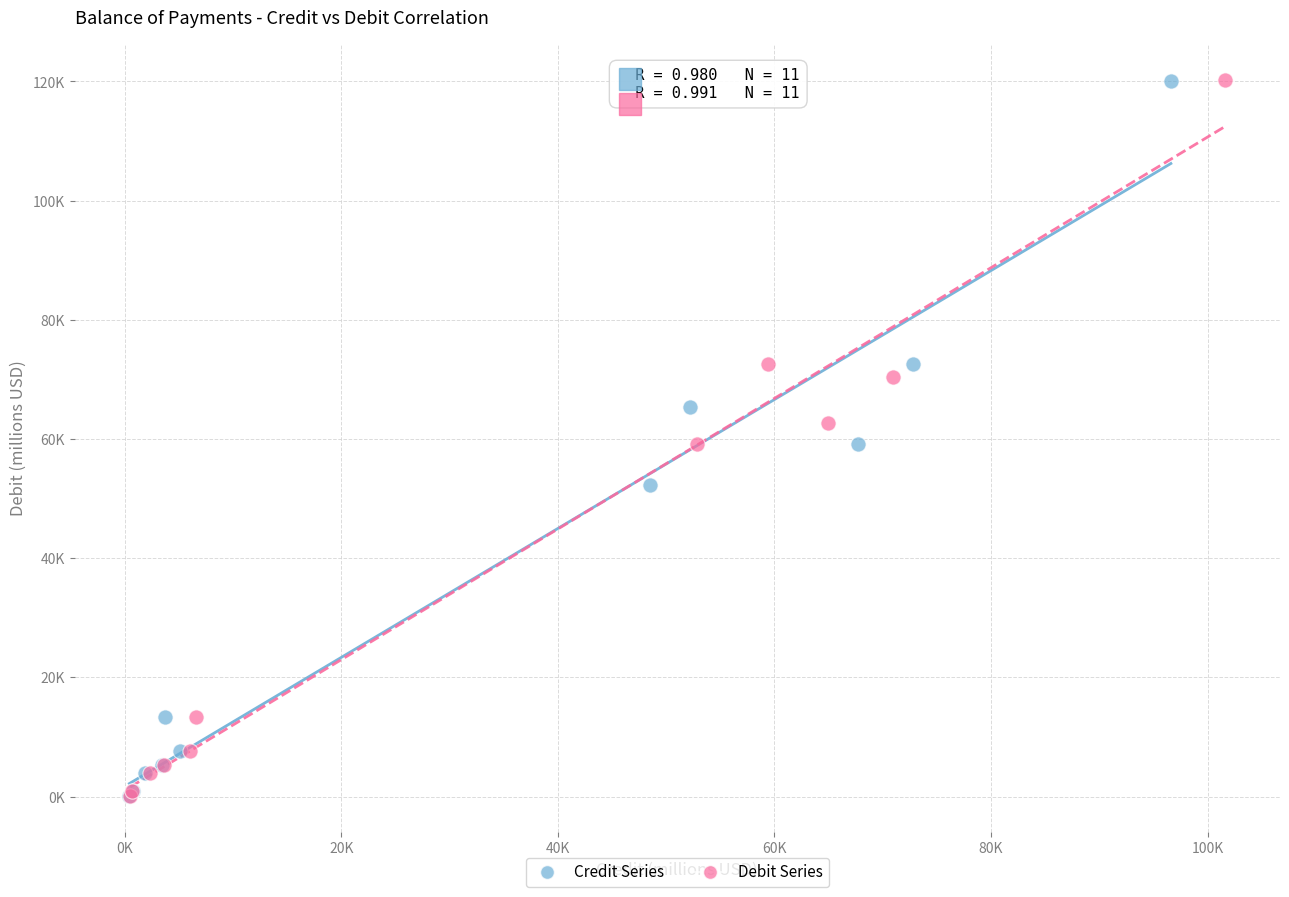

What are all the series names shown in the legend?

Credit Series, Debit Series